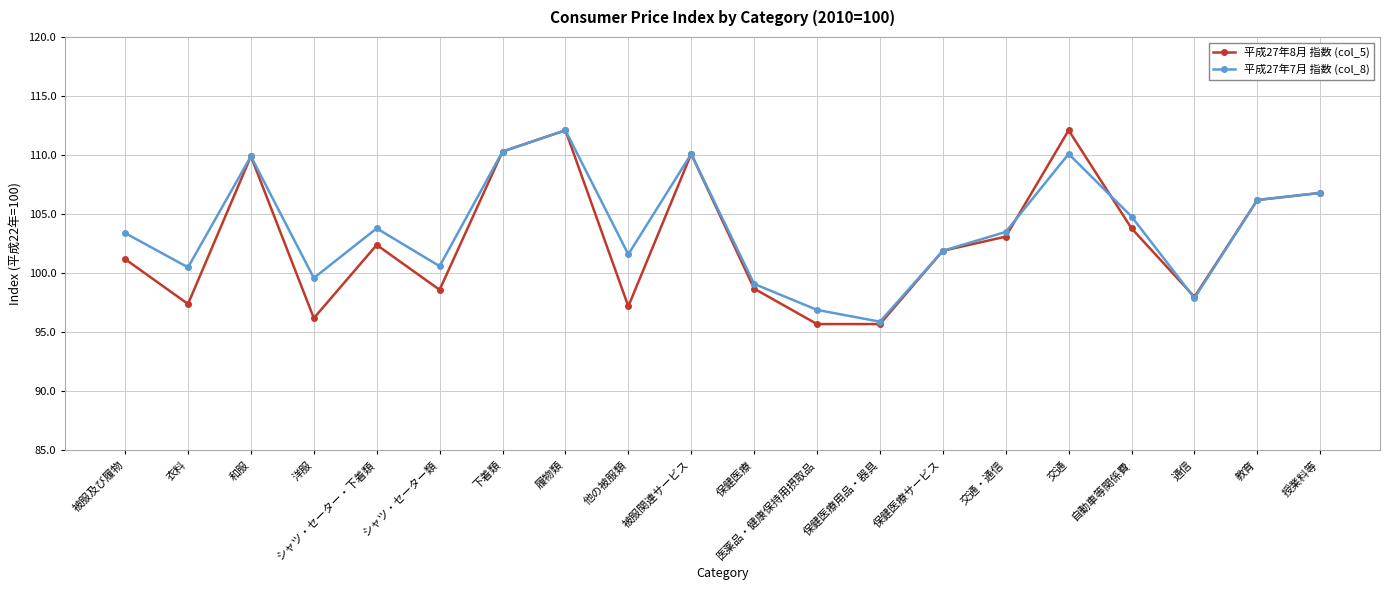

At which category is the sum across all series the highest?

履物類